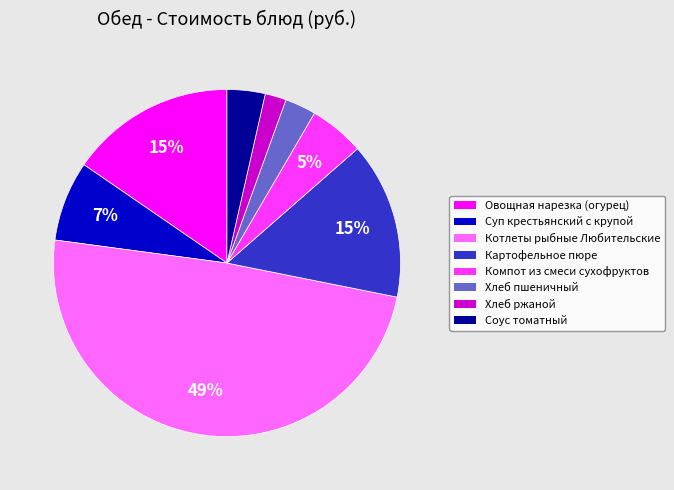

To the nearest percent, what is the combined percentage of Соус томатный and Суп крестьянский с крупой?

11%